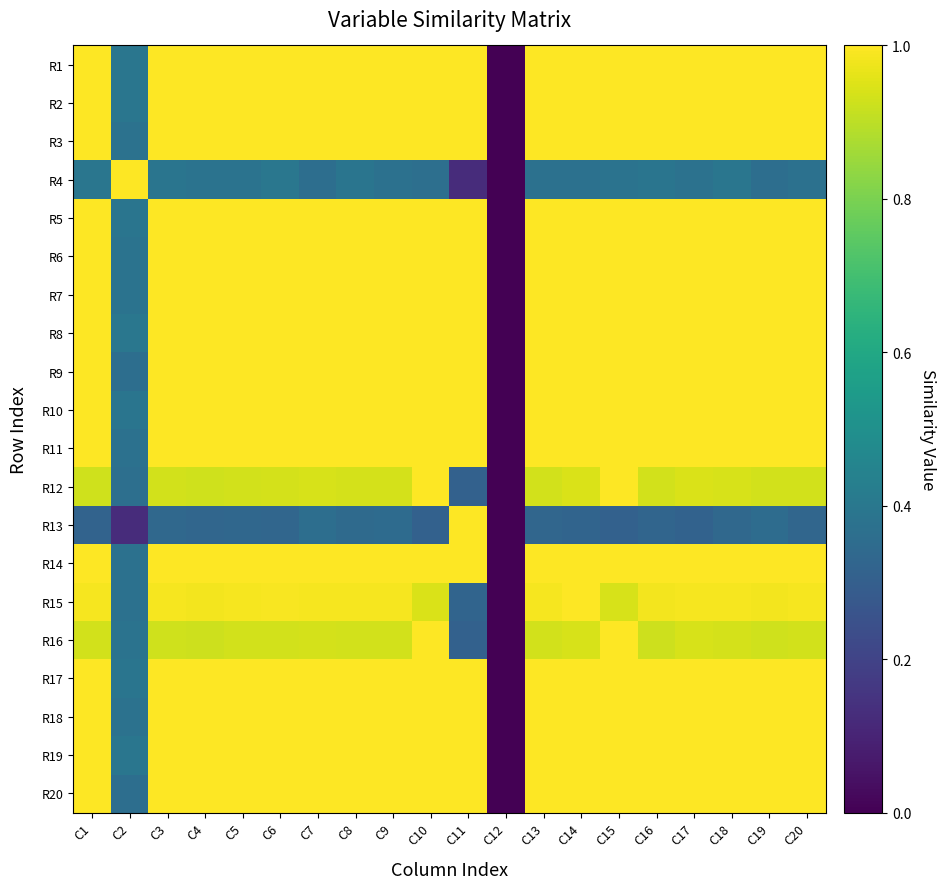

What is the maximum value shown in the chart?

1.0